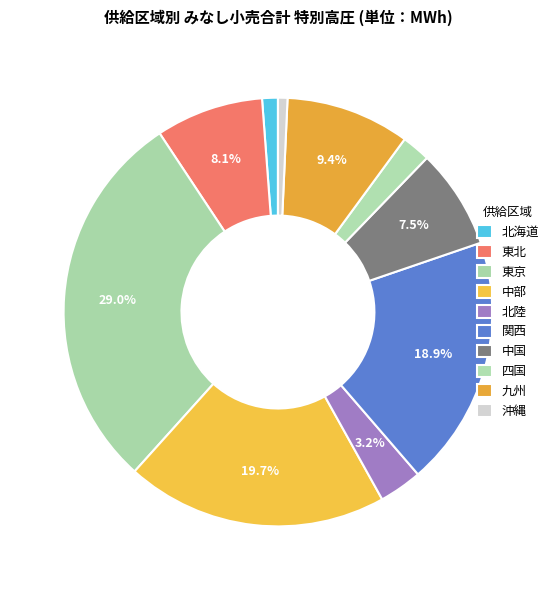

Is there a majority slice in this chart?

No